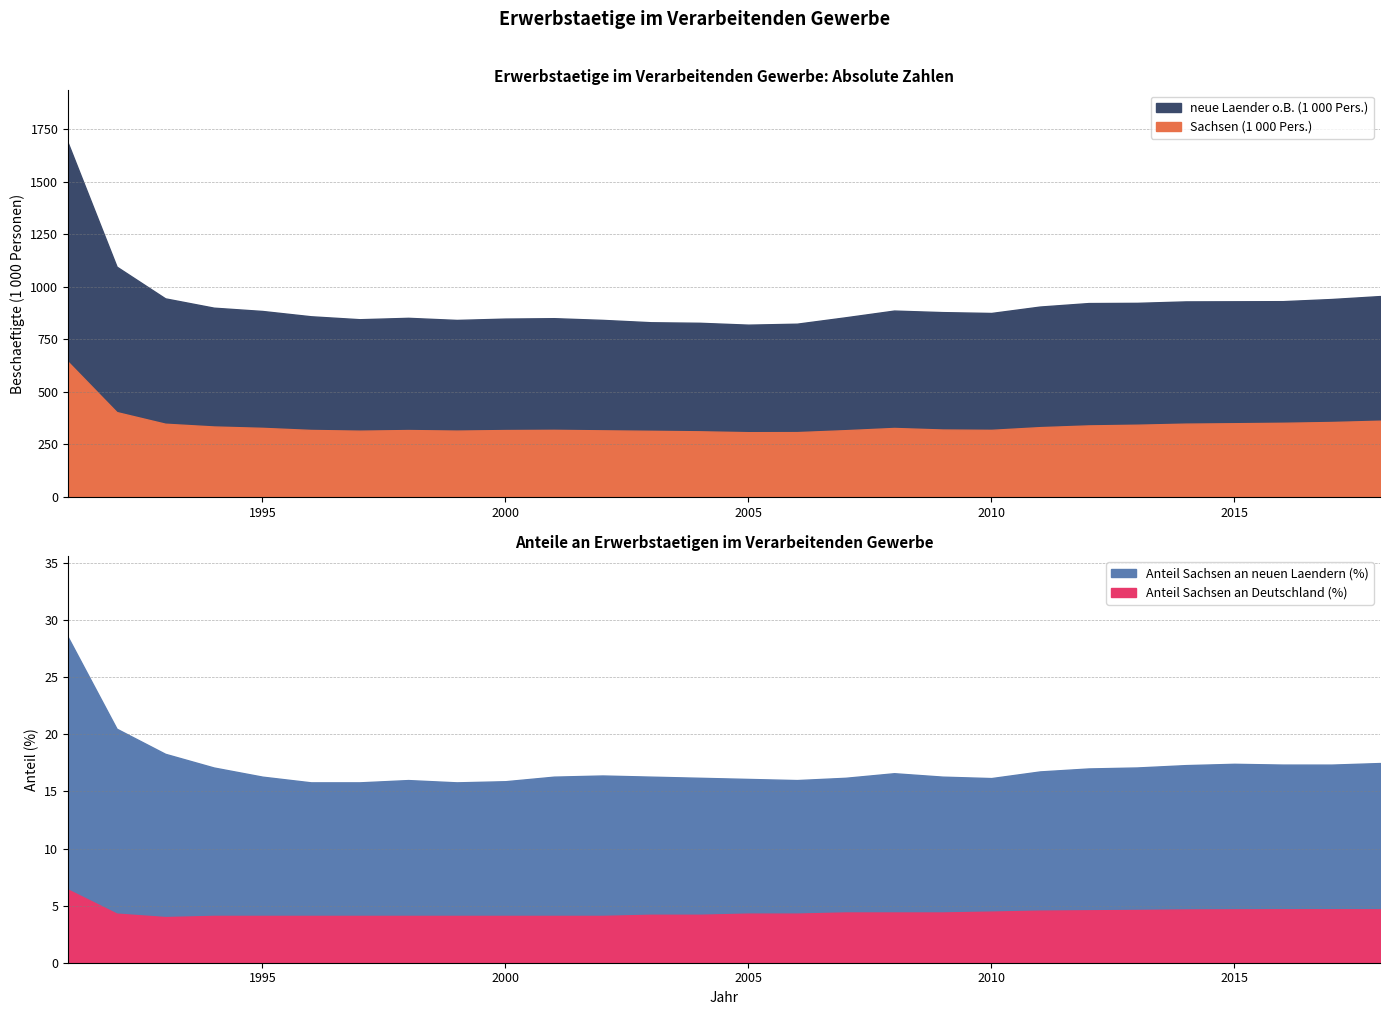

At which category does the chart reach its peak across all series?

1991